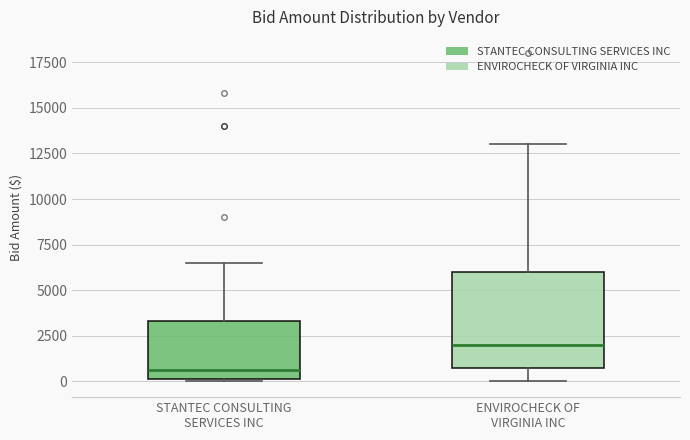

Reading left to right, read every box against the y-axis: the position of its median line, the range the box covers, and the ends of its whiskers. The values are not printed on the chart, so give them approximately, as read against the axis.

STANTEC CONSULTING SERVICES INC: median 500, box 0 to 3500, whiskers 0 to 6500
ENVIROCHECK OF VIRGINIA INC: median 2000, box 1000 to 6000, whiskers 0 to 13000